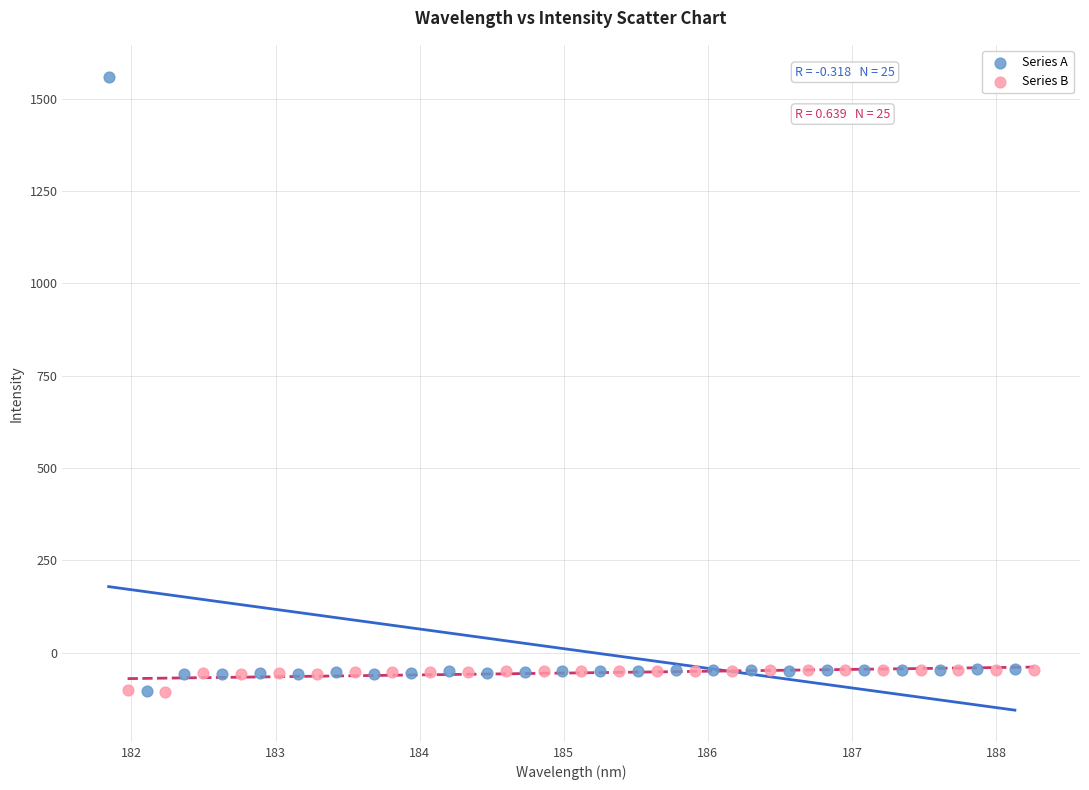

Which series contains the highest Y value?

Series A